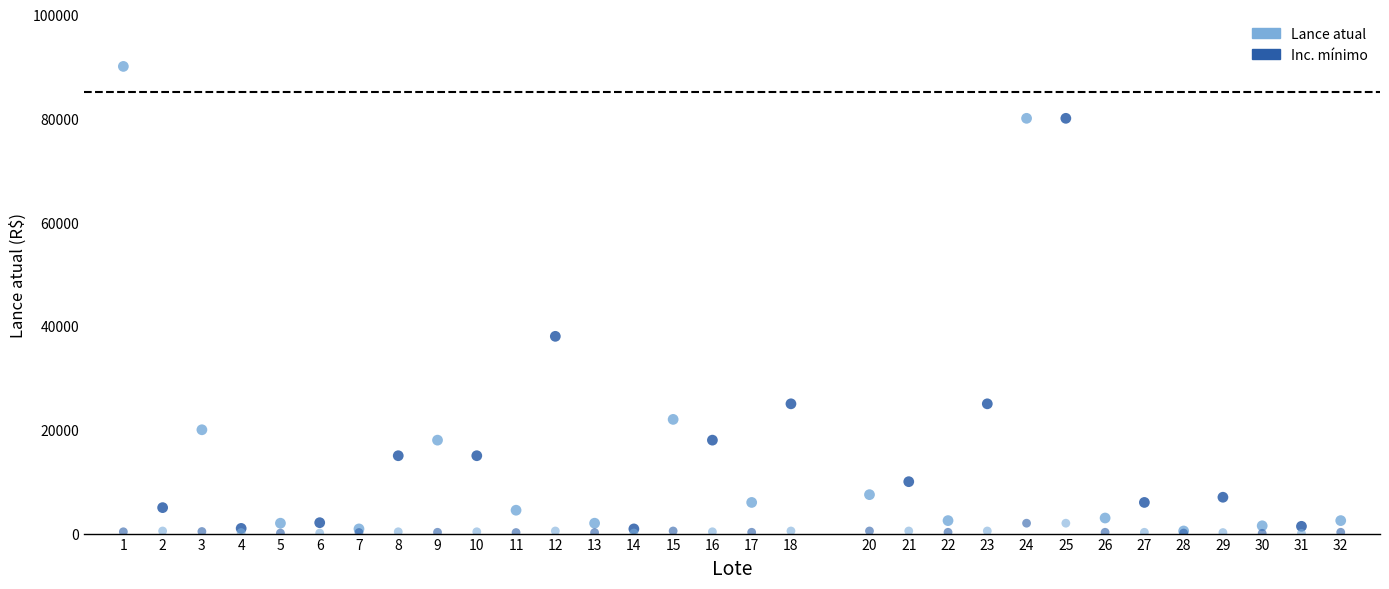

In the Lance atual series, what Y value is closest to 45250?

38000